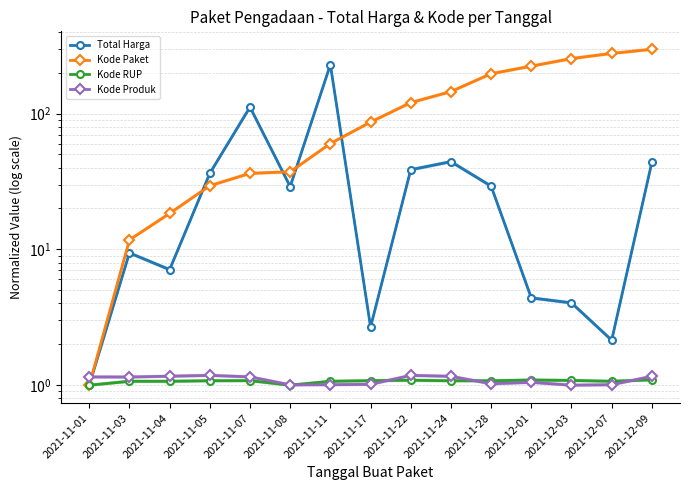

What are all the series names shown in the legend?

Total Harga, Kode Paket, Kode RUP, Kode Produk